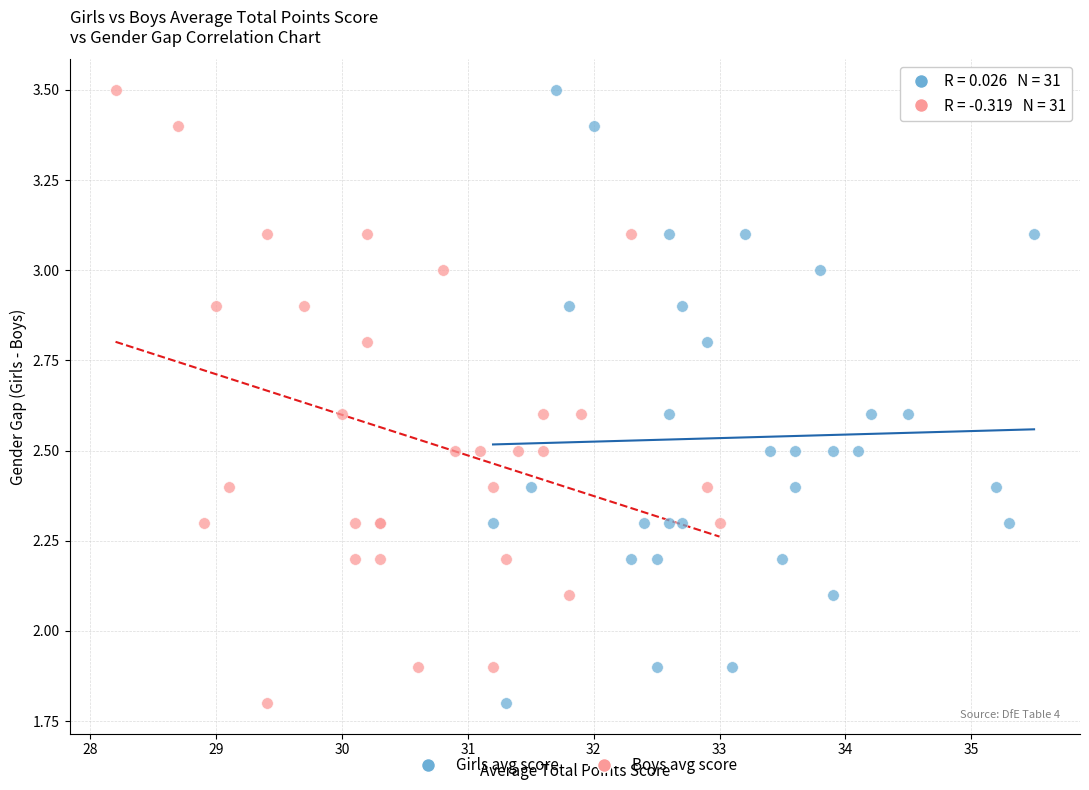

What are all the series names shown in the legend?

Girls avg score, Boys avg score